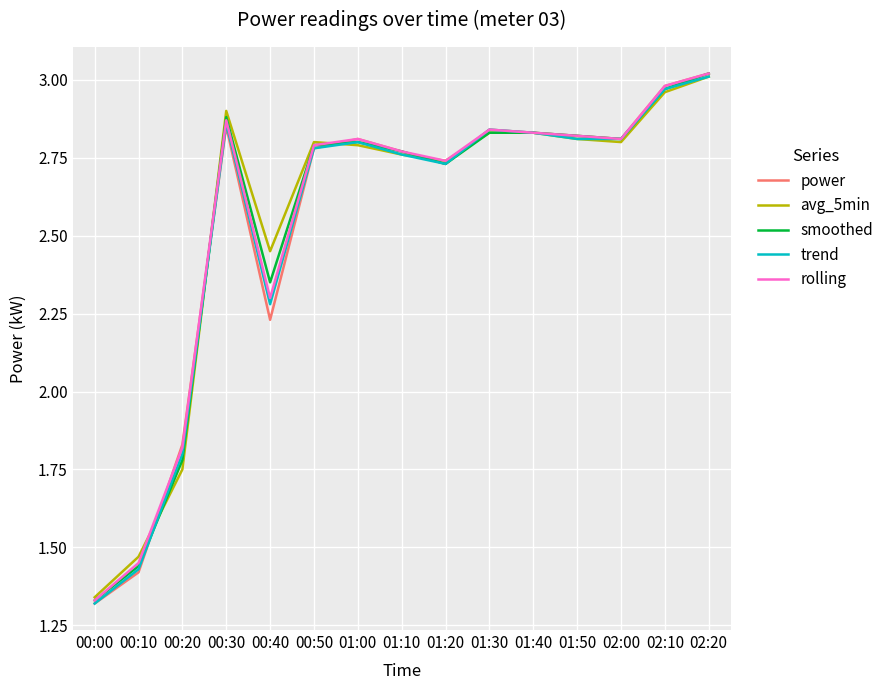

At which label does trend first exceed 2?

00:30